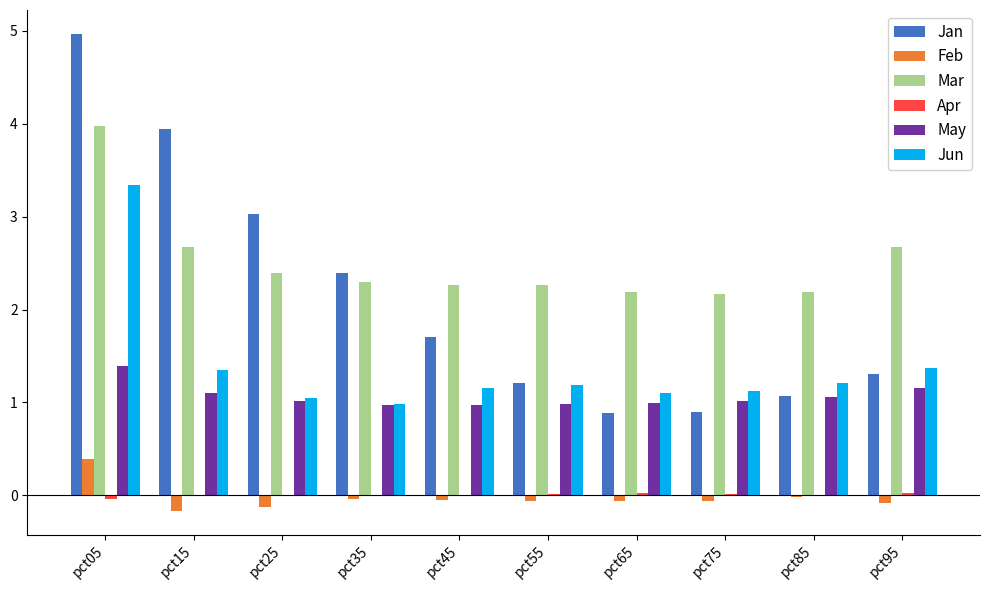

Is it true that Feb equals -0.1 at pct95?

True